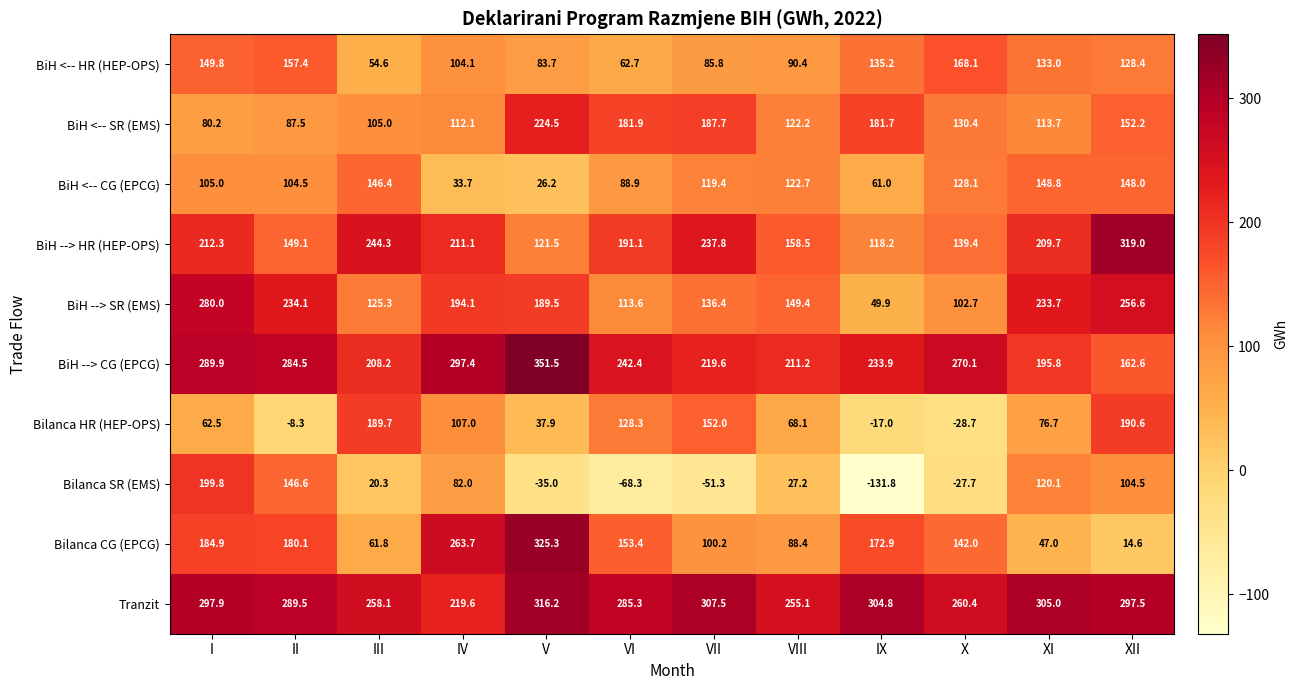

Between IV and V, which series saw the biggest shift?

Bilanca SR (EMS)